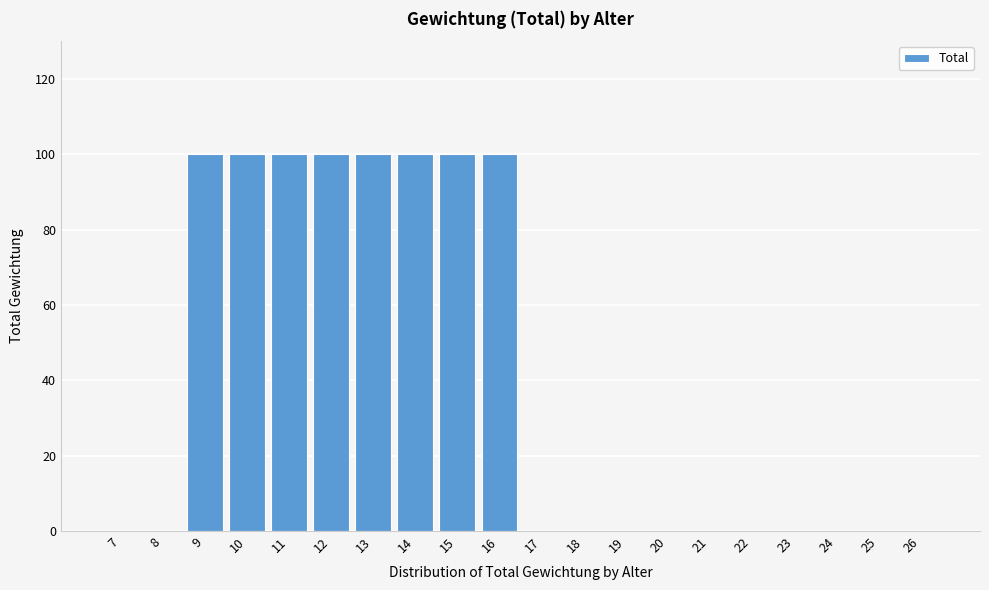

Reading left to right, transcribe all the data shown in this chart.

7=0	8=0	9=100	10=100	11=100	12=100	13=100	14=100	15=100	16=100	17=0	18=0	19=0	20=0	21=0	22=0	23=0	24=0	25=0	26=0